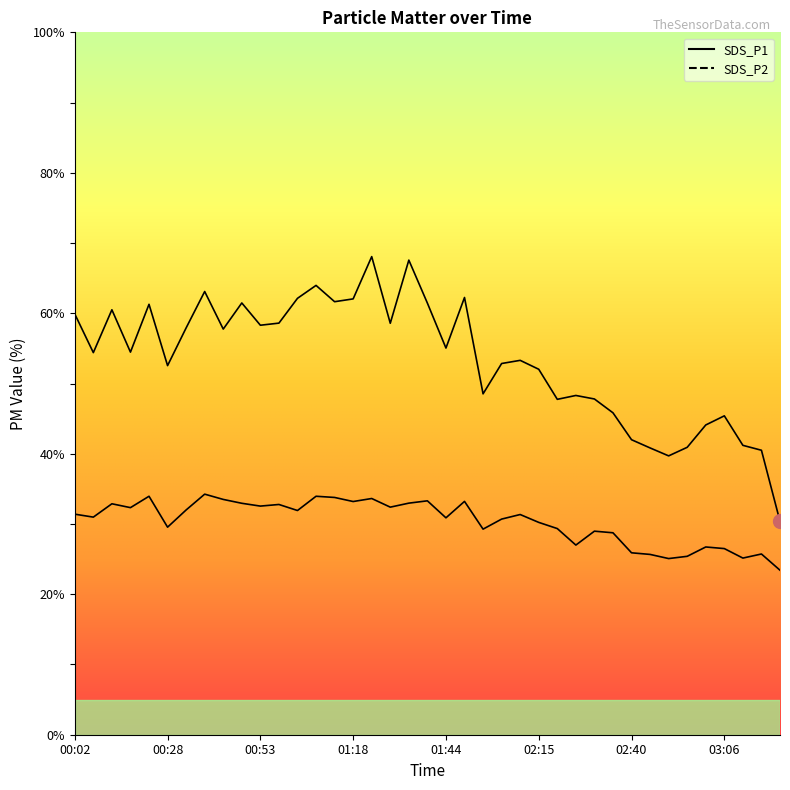

Where does the SDS_P1 series first go above 54?

00:02